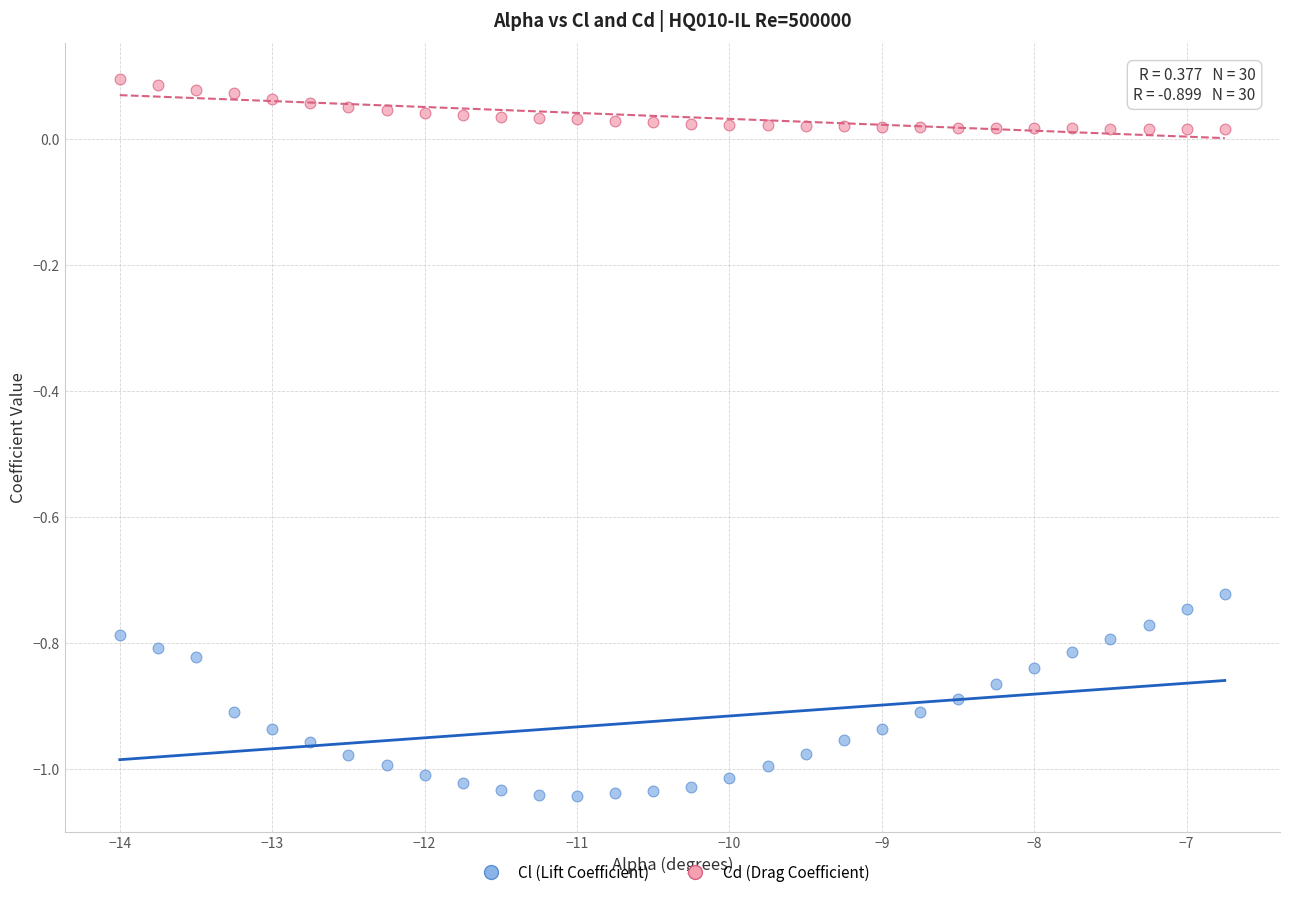

Which series reaches the maximum Y coordinate?

Cd (Drag Coefficient)